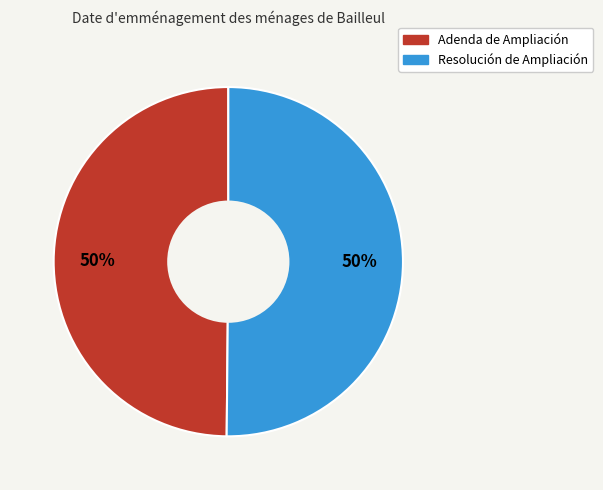

The Adenda de Ampliación slice represents 50% of the pie. True or false?

True